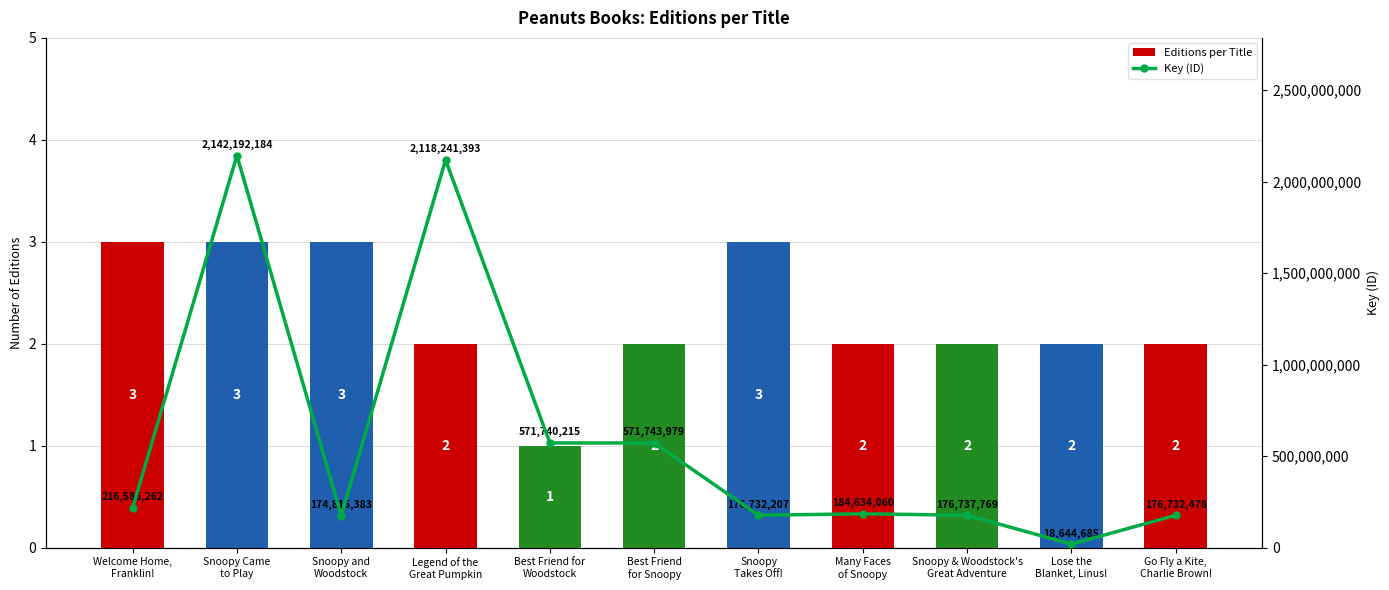

What is the value of the Key (ID) bar at the 11th from the left?

176732478